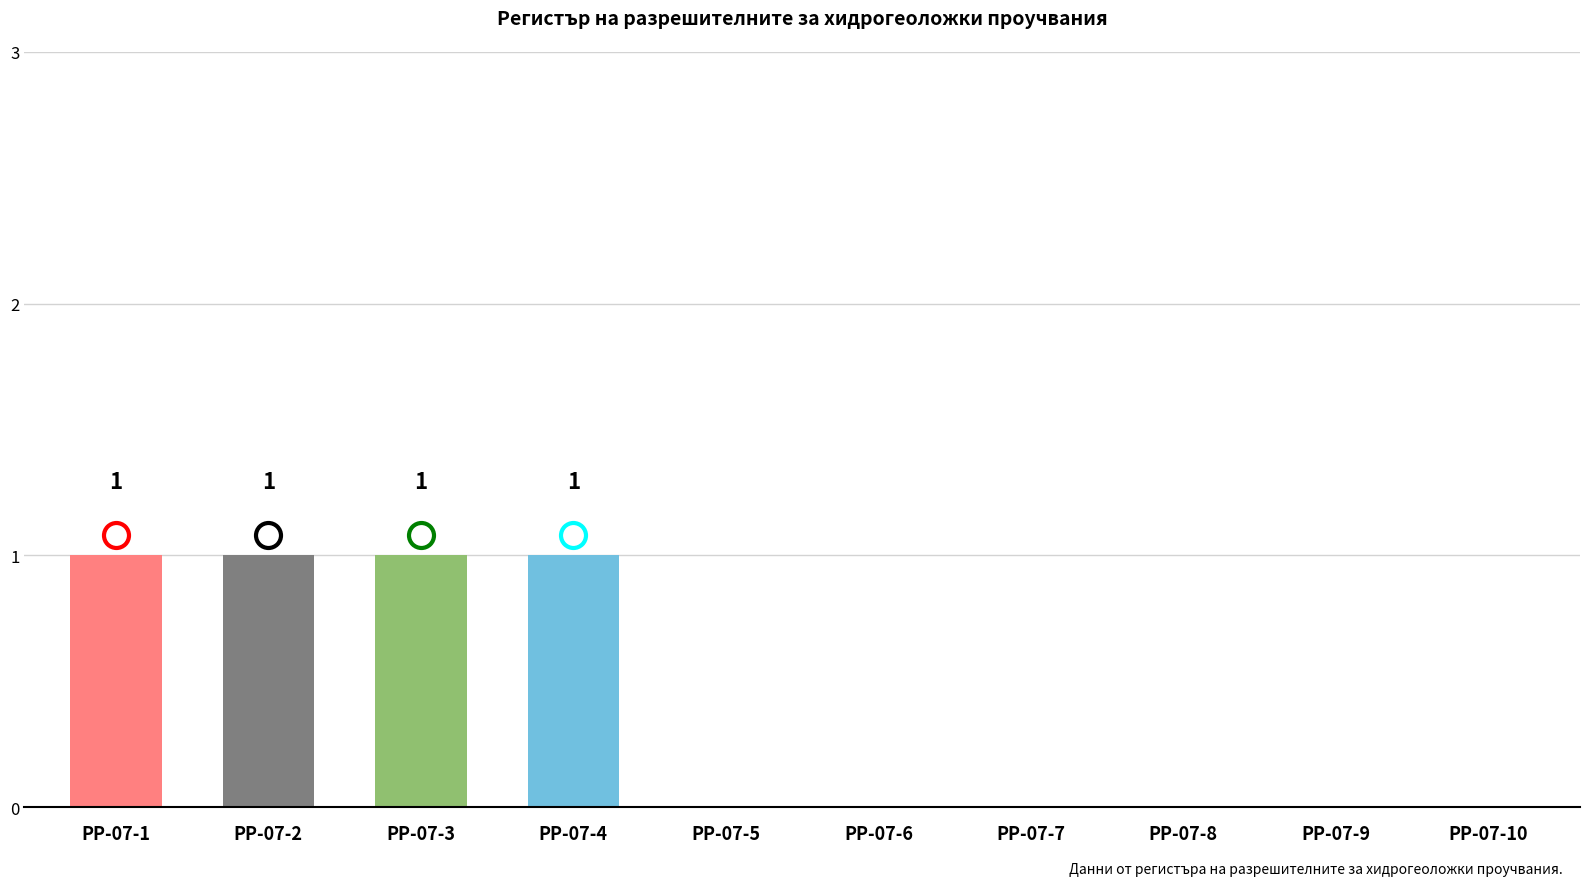

What is the sum of all values?

4